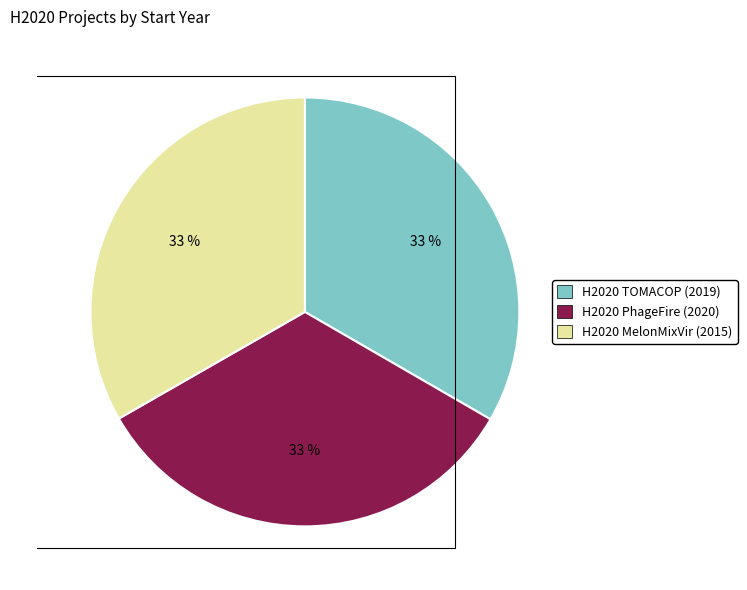

Combined, do H2020 PhageFire (2020) and H2020 TOMACOP (2019) account for over 50%?

Yes